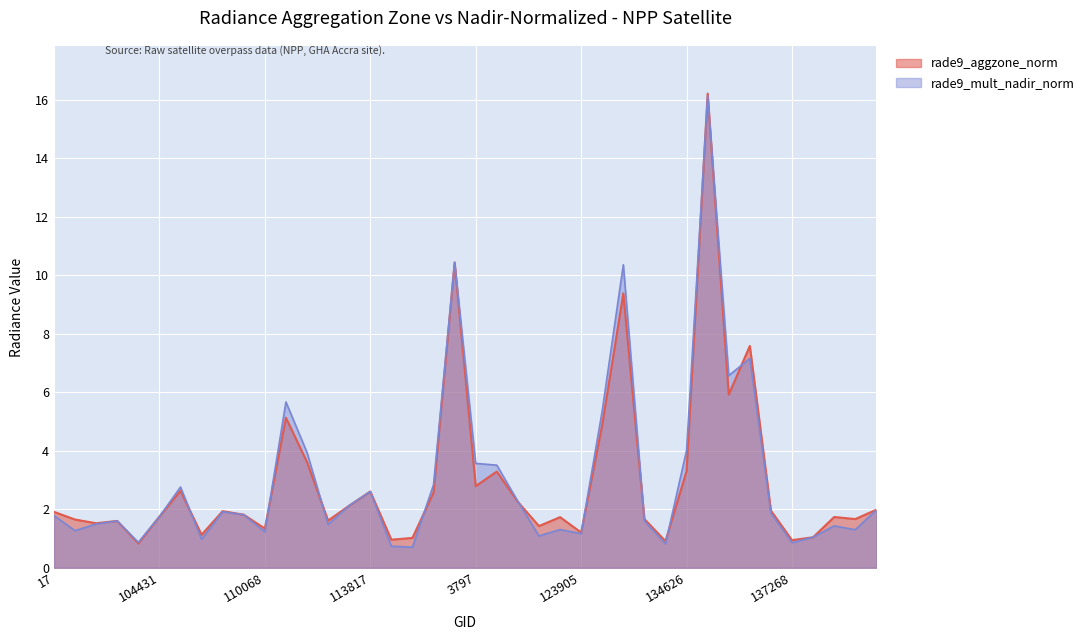

What position from the right is 140194?

1